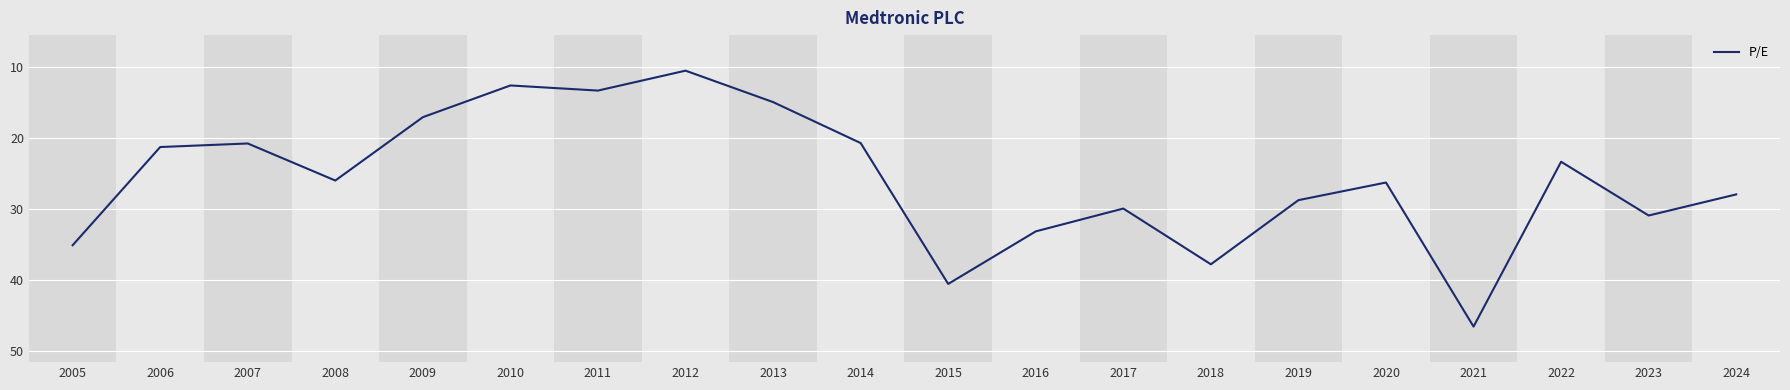

True or false: the data shows 4.3 at 2014.

False